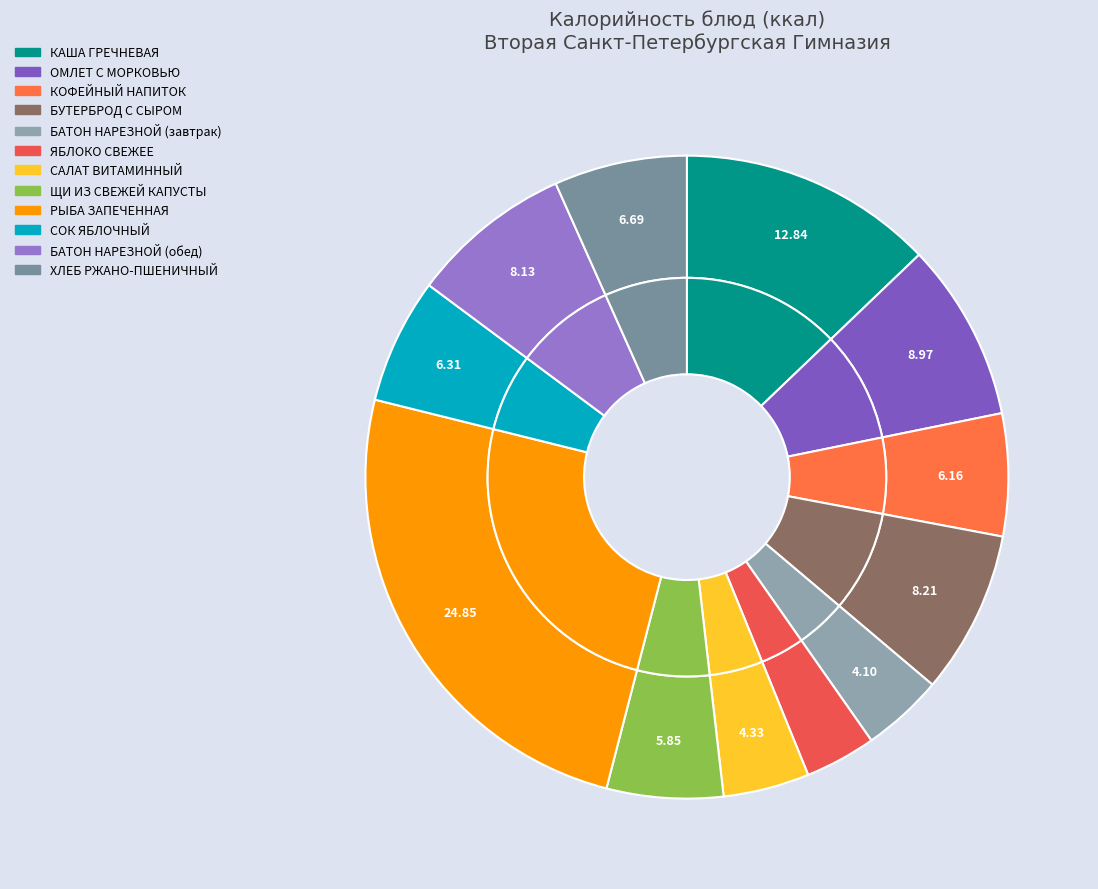

To the nearest percent, what is the difference between the largest and smallest slice percentages?

21%